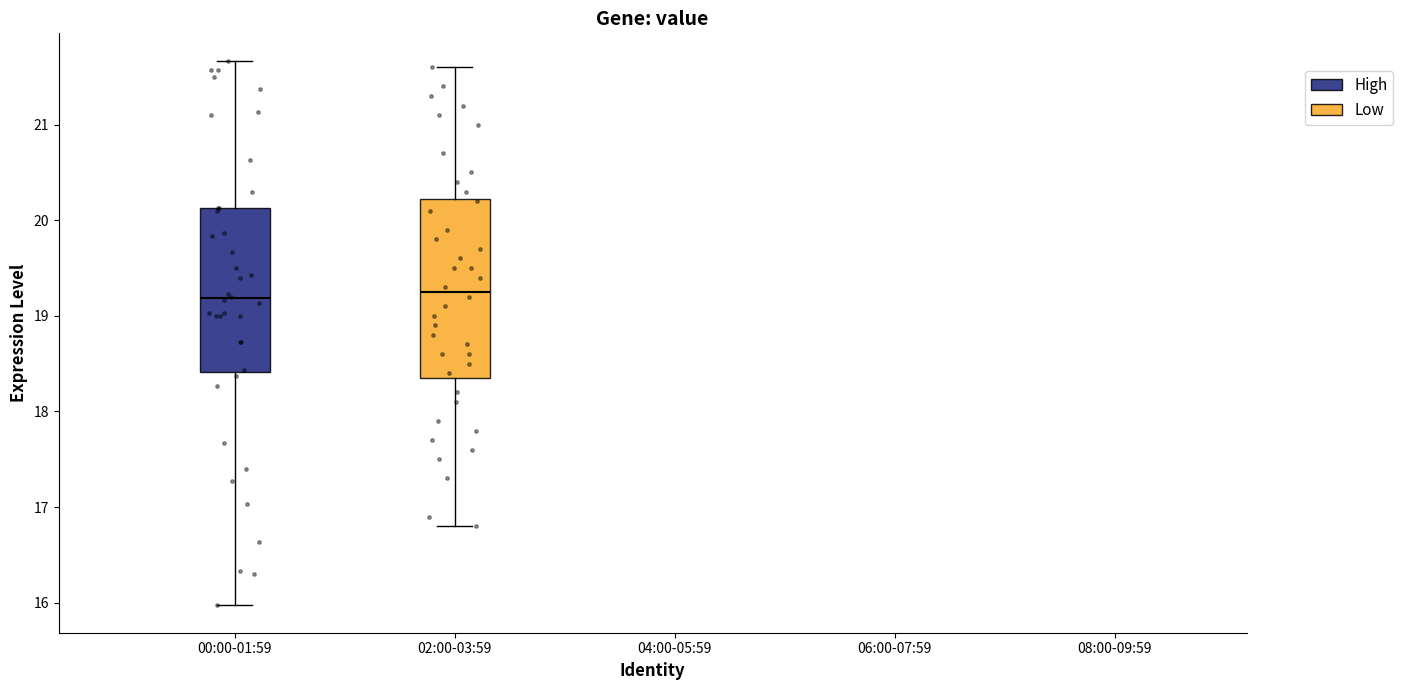

Which box is the tallest, from its lower edge to its upper edge?

02:00-03:59